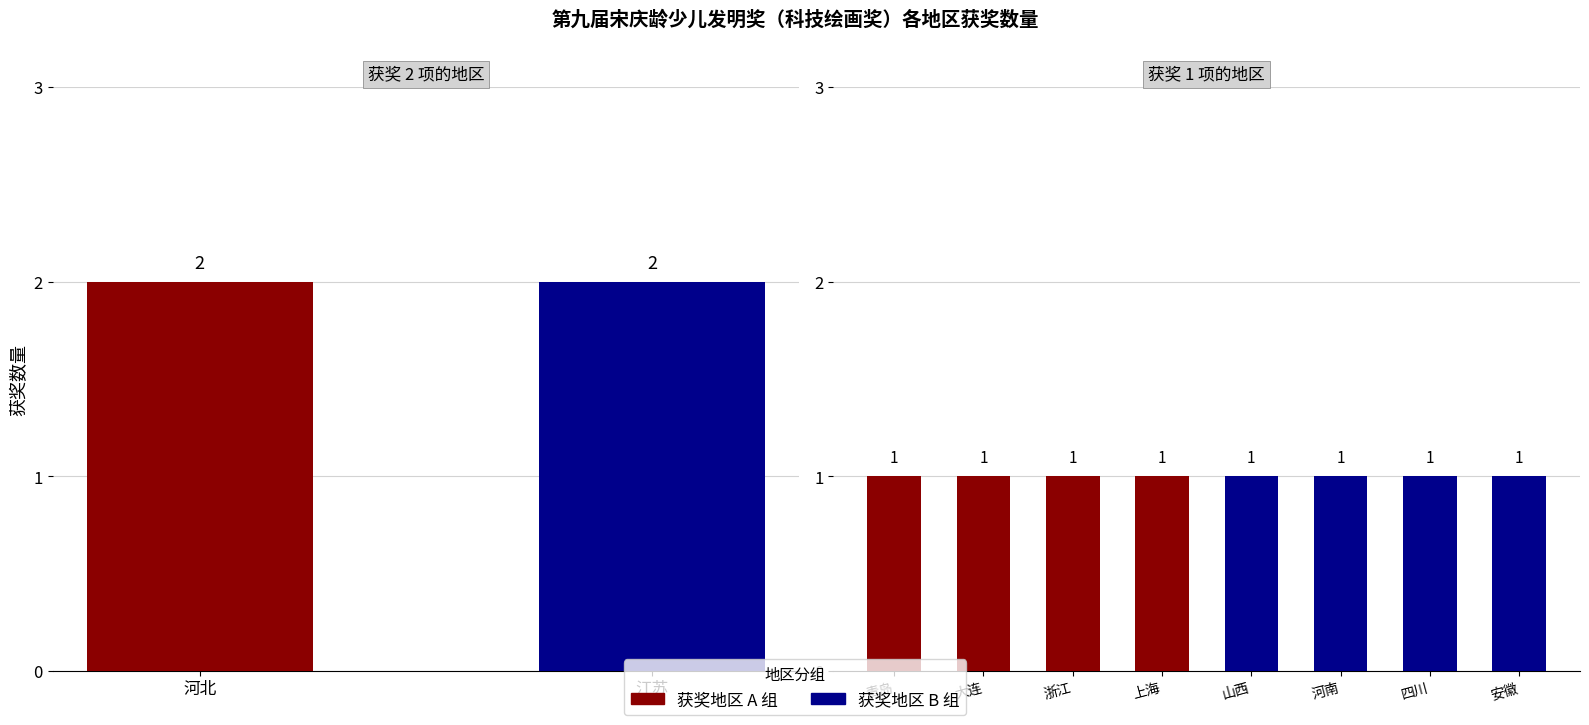

What position from the right is 江苏?

9